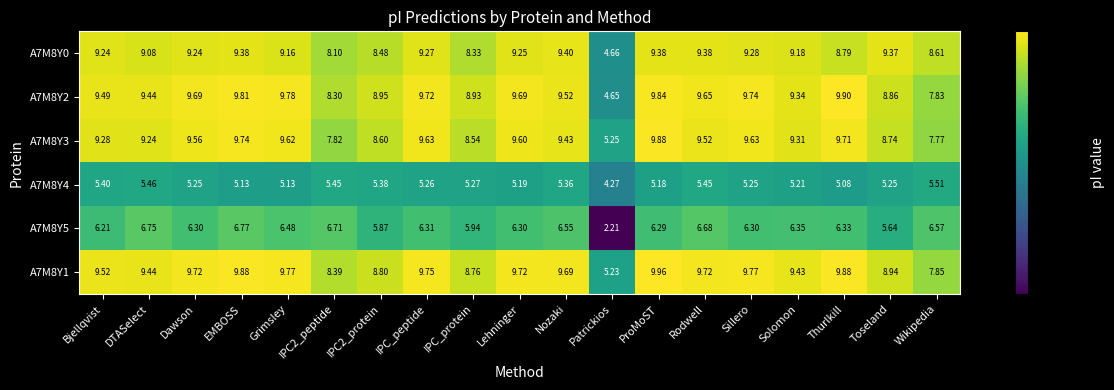

Where does the A7M8Y0 series first go above 9?

Bjellqvist